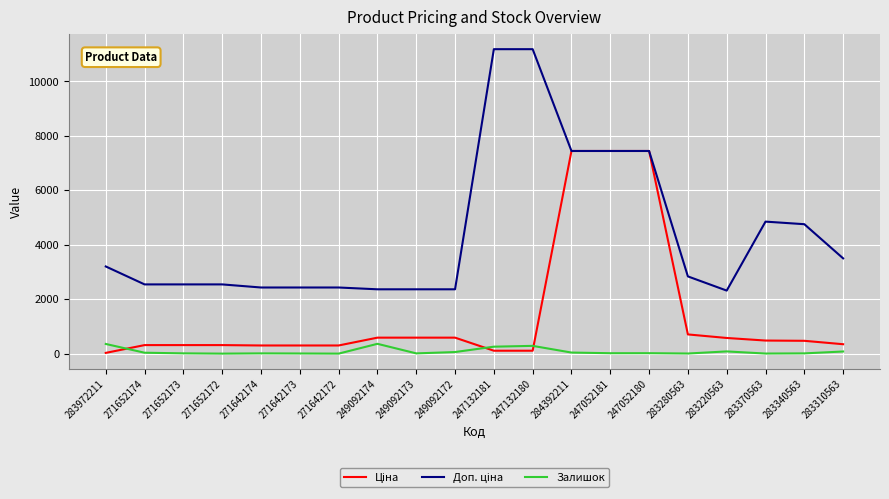

What is the highest value of the Залишок series?

365.0